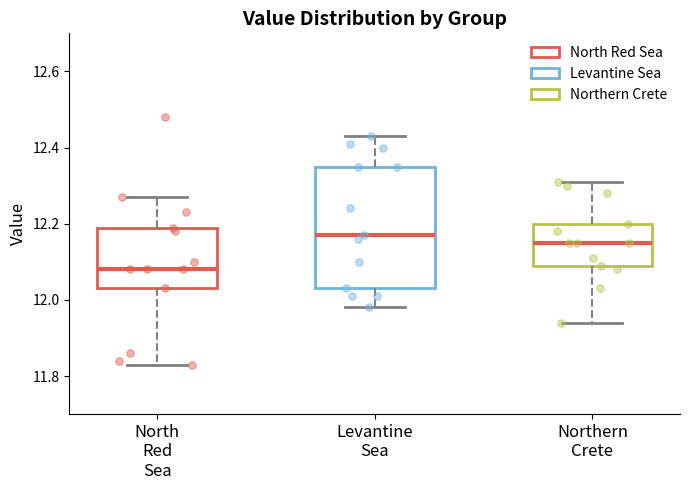

Comparing the boxes themselves (not the whiskers), which one is the tallest?

Levantine Sea